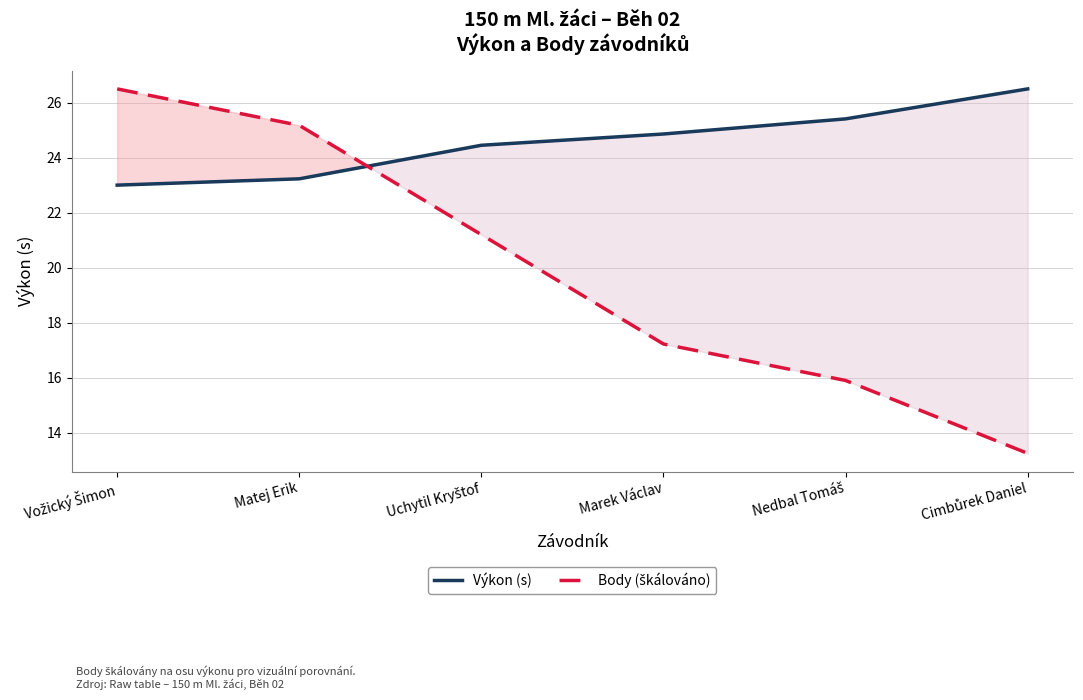

At Vožický Šimon, list the series in order from smallest to largest.

Výkon (s), Body (škálováno)